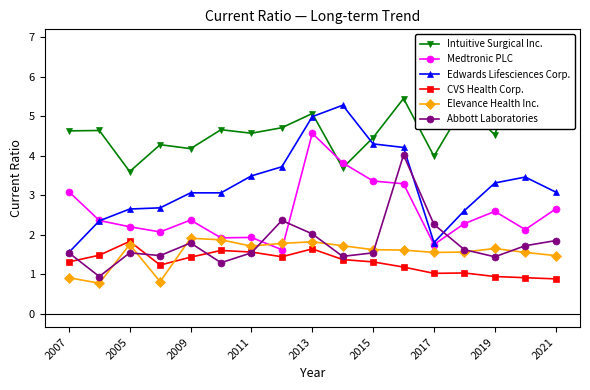

What is the minimum value for Medtronic PLC?

1.6